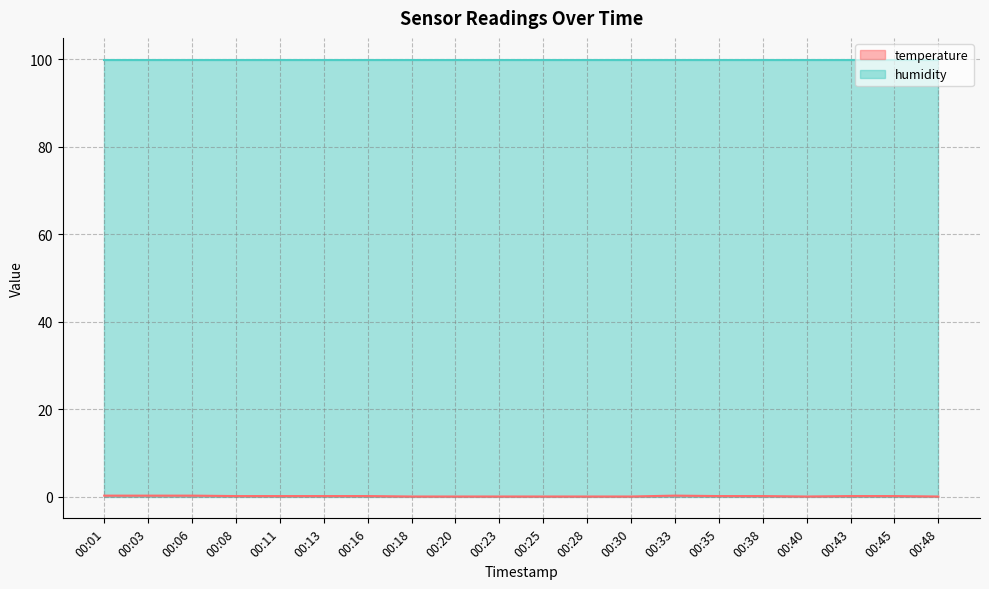

Where is the first local maximum?

00:33